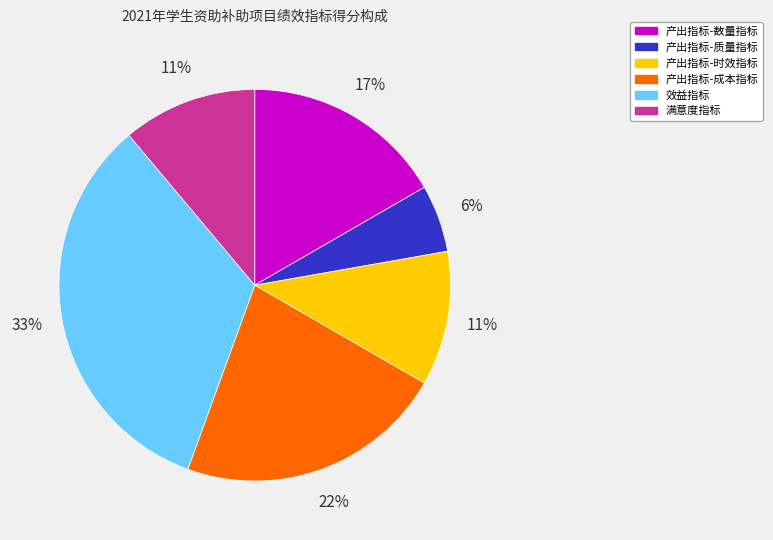

To the nearest percent, what is the combined percentage of 效益指标 and 产出指标-时效指标?

44%